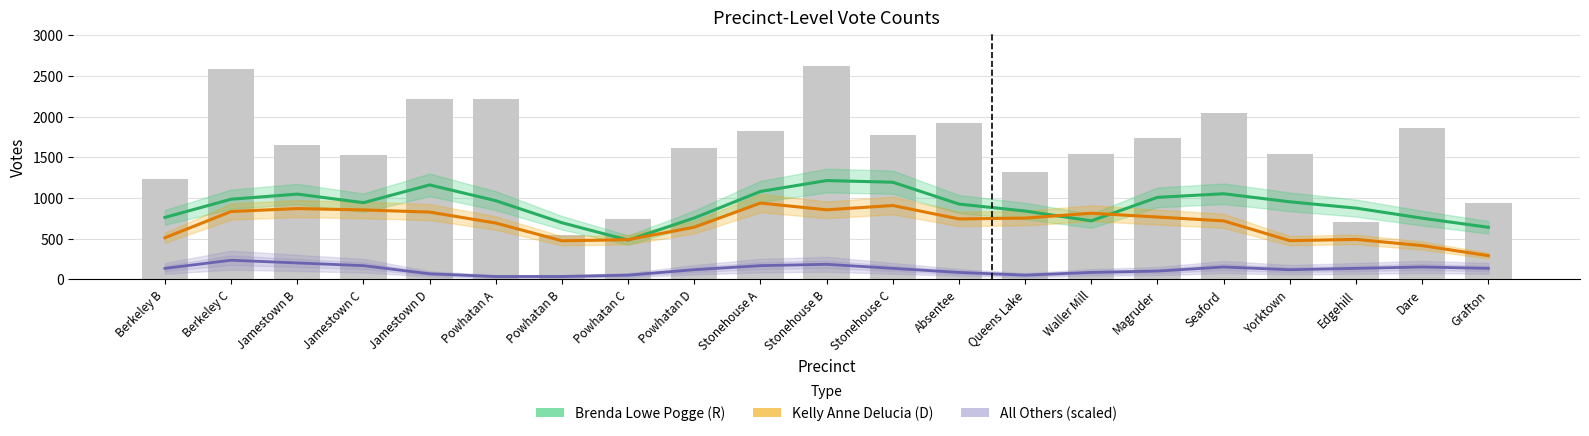

What is the difference between the highest and lowest values at Powhatan A?

932.3